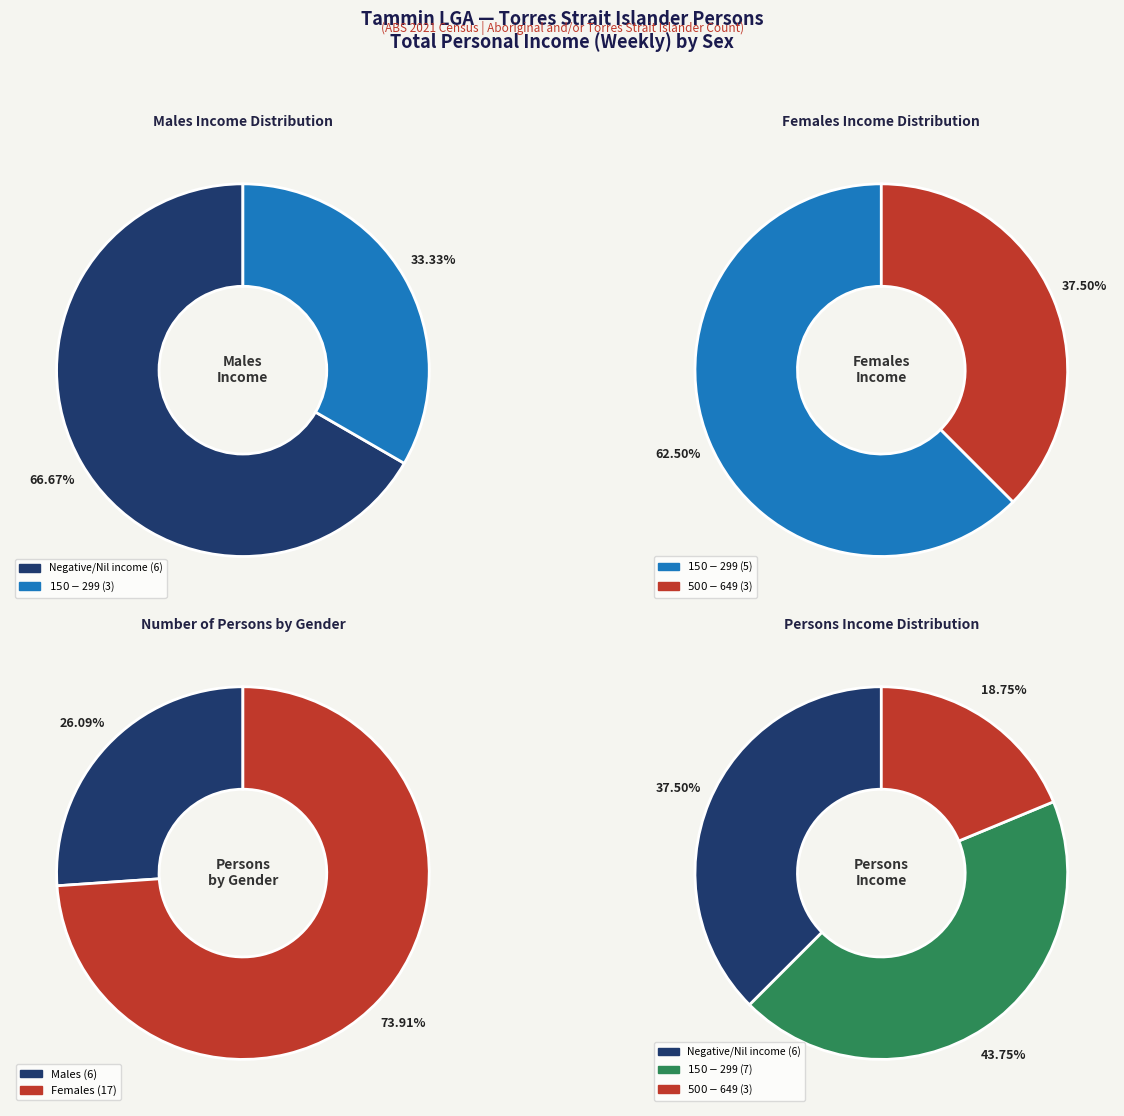

Is it true that $1-$149 is 10% of the pie?

False